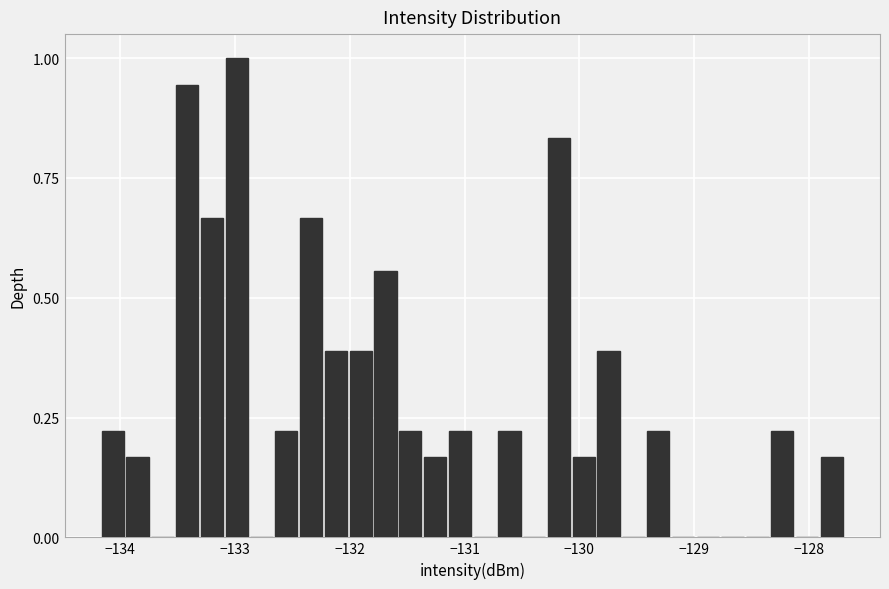

Read against the x-axis, roughly where is the centre of the tallest bar?

-133.0